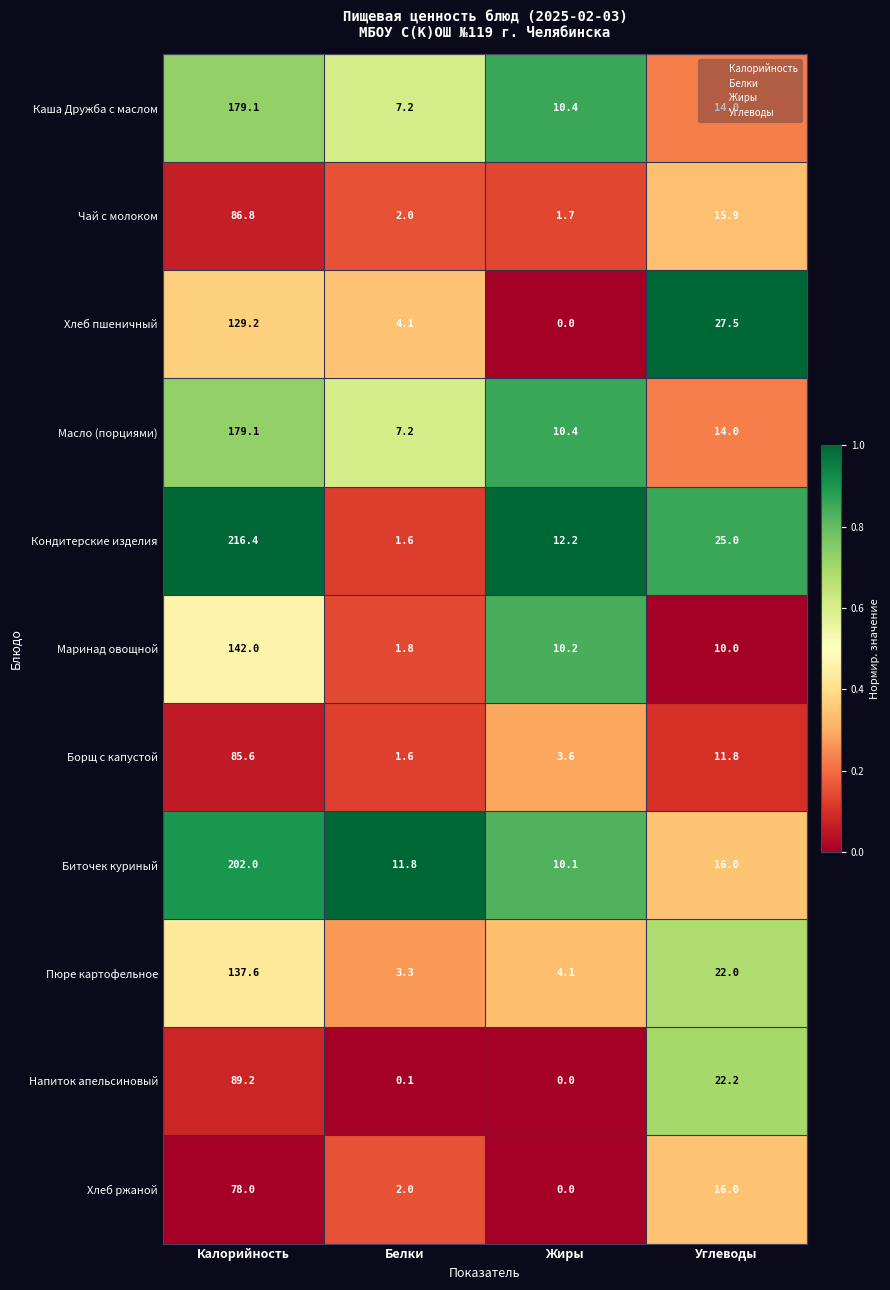

Is it true that Масло (порциями) equals 14.0 at Углеводы?

True